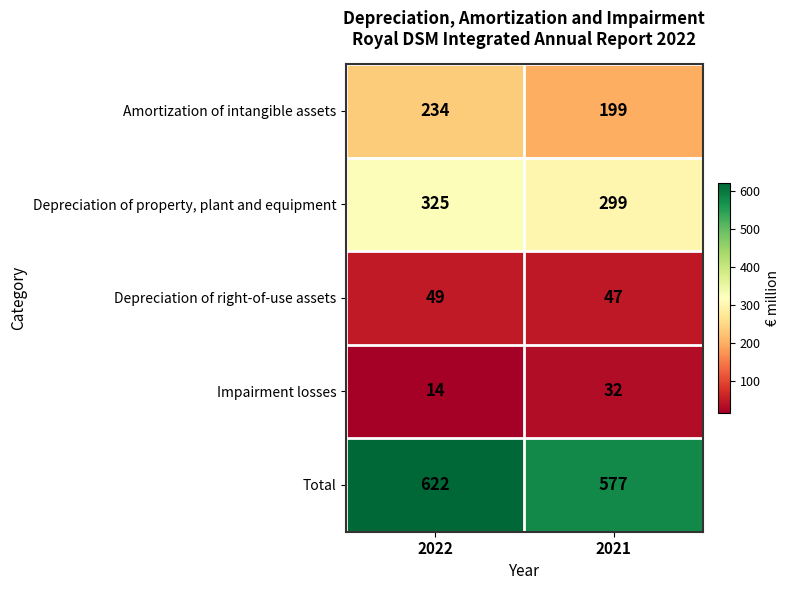

True or false: Total has a value of 622 at 2022.

True